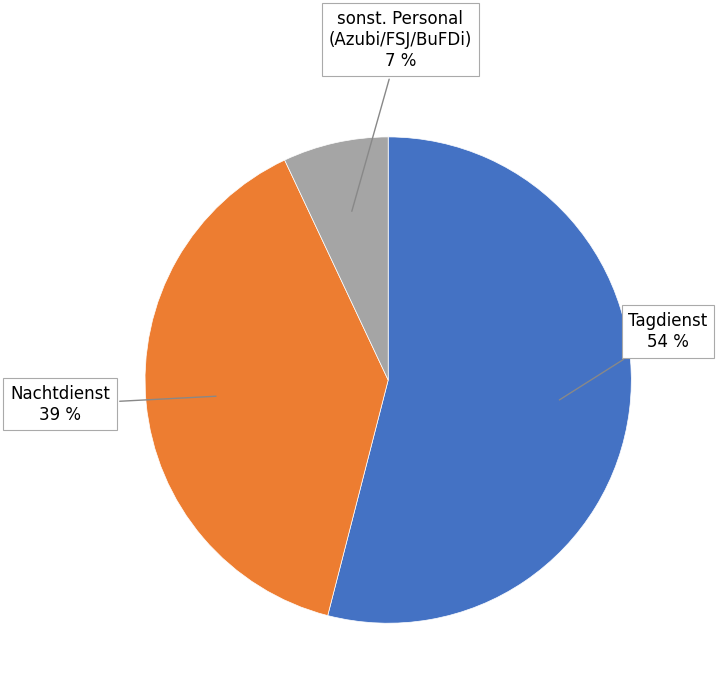

Is there any slice that represents more than half of the pie?

Yes